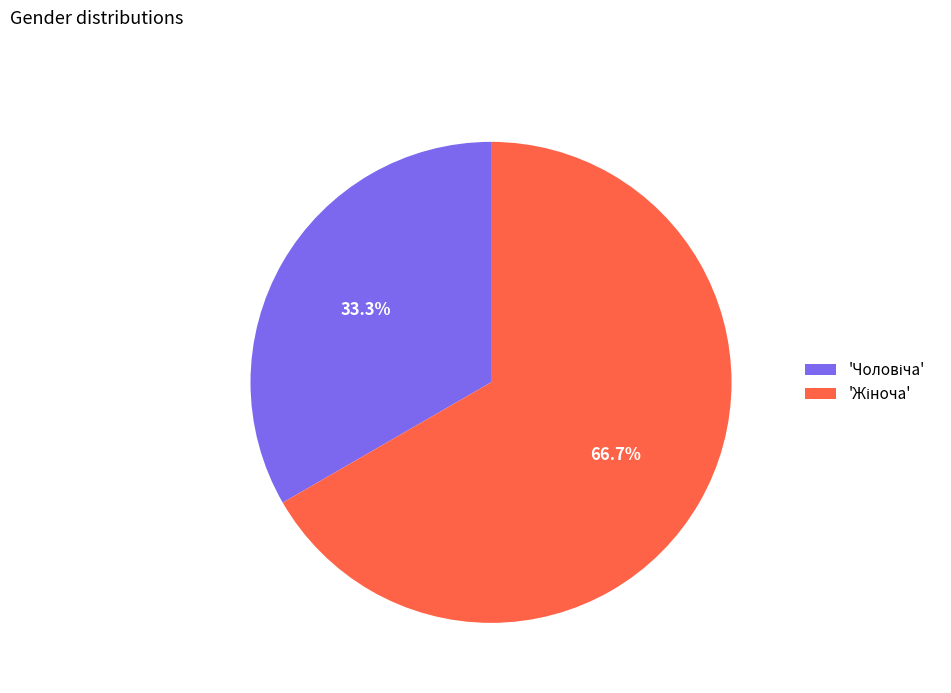

Is there a majority slice in this chart?

Yes